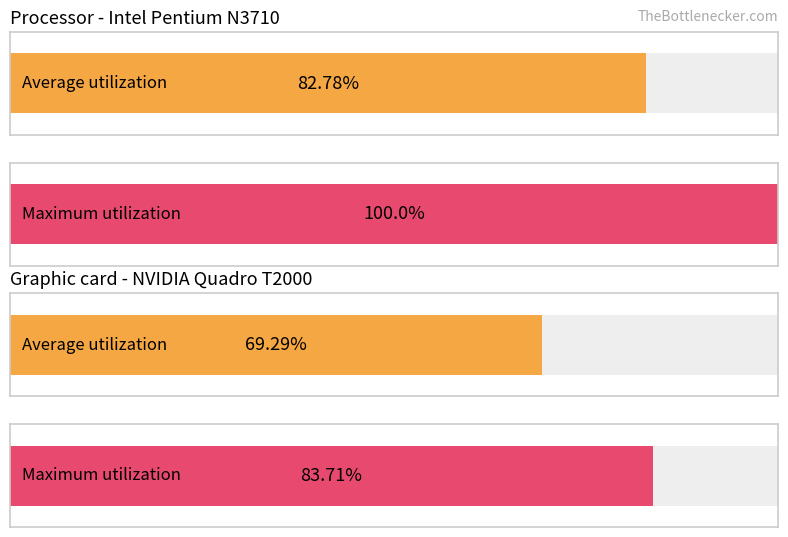

The Average utilization series shows 126.4 at обл. Благоевград. True or false?

False